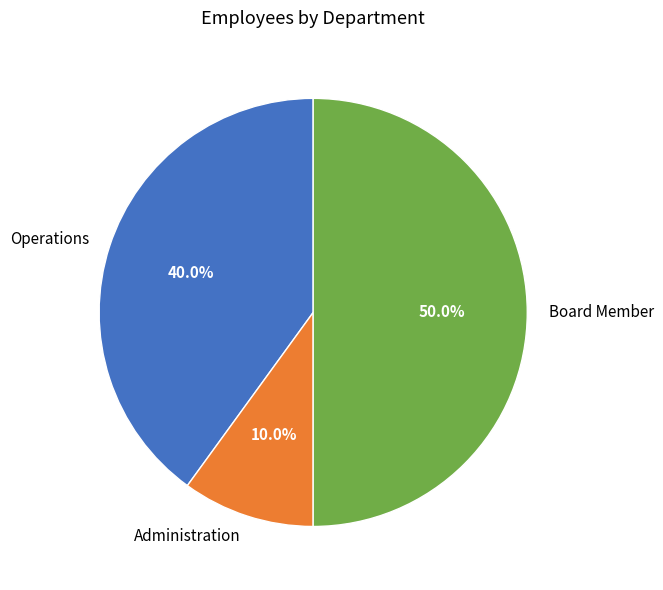

Combined, do Operations and Board Member account for over 50%?

Yes